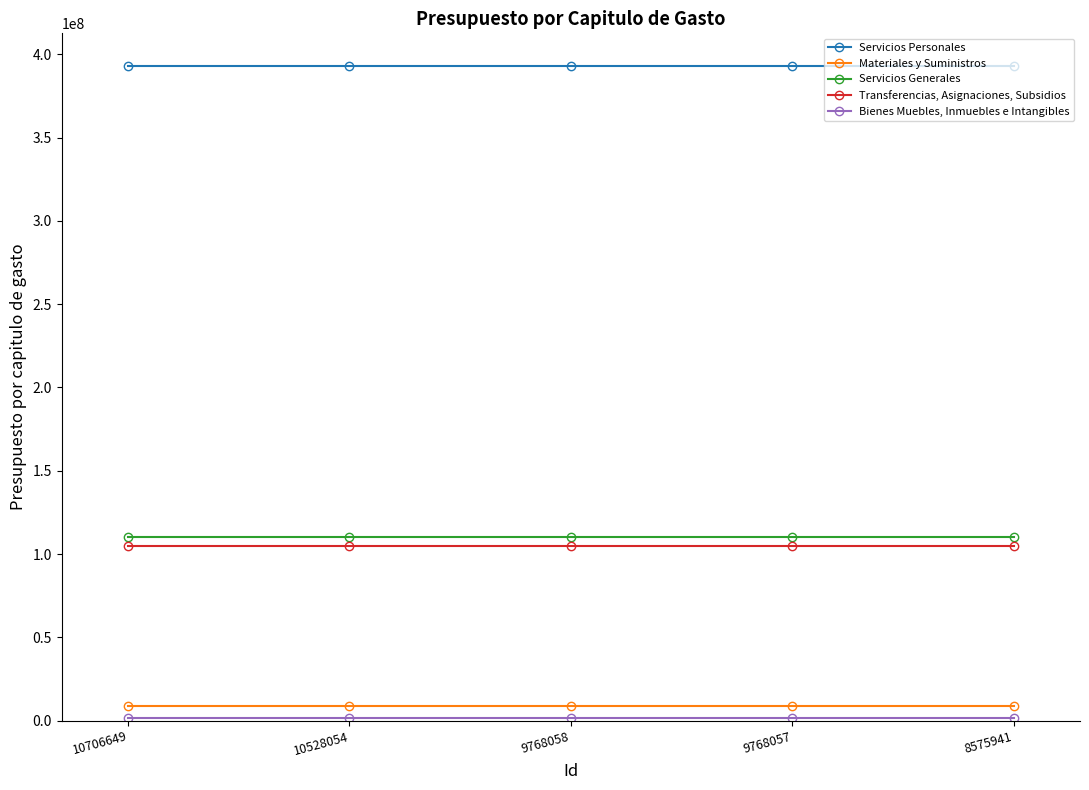

True or false: Transferencias, Asignaciones, Subsidios and Materiales y Suministros intersect in this chart.

False